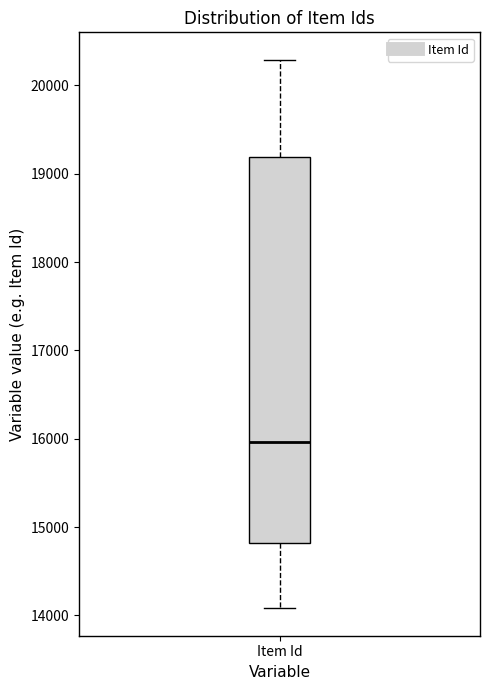

Where is the lower edge of the box for Item Id on the y-axis? The values are not printed on the chart, so give them approximately, as read against the axis.

14800